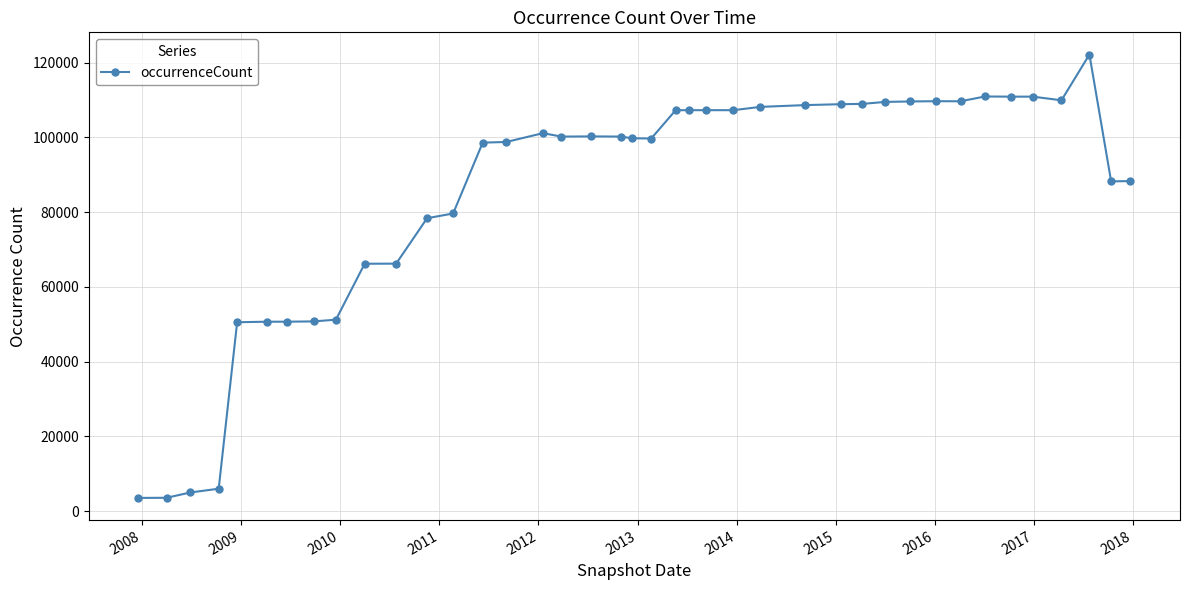

What is the minimum value shown in the chart?

3527